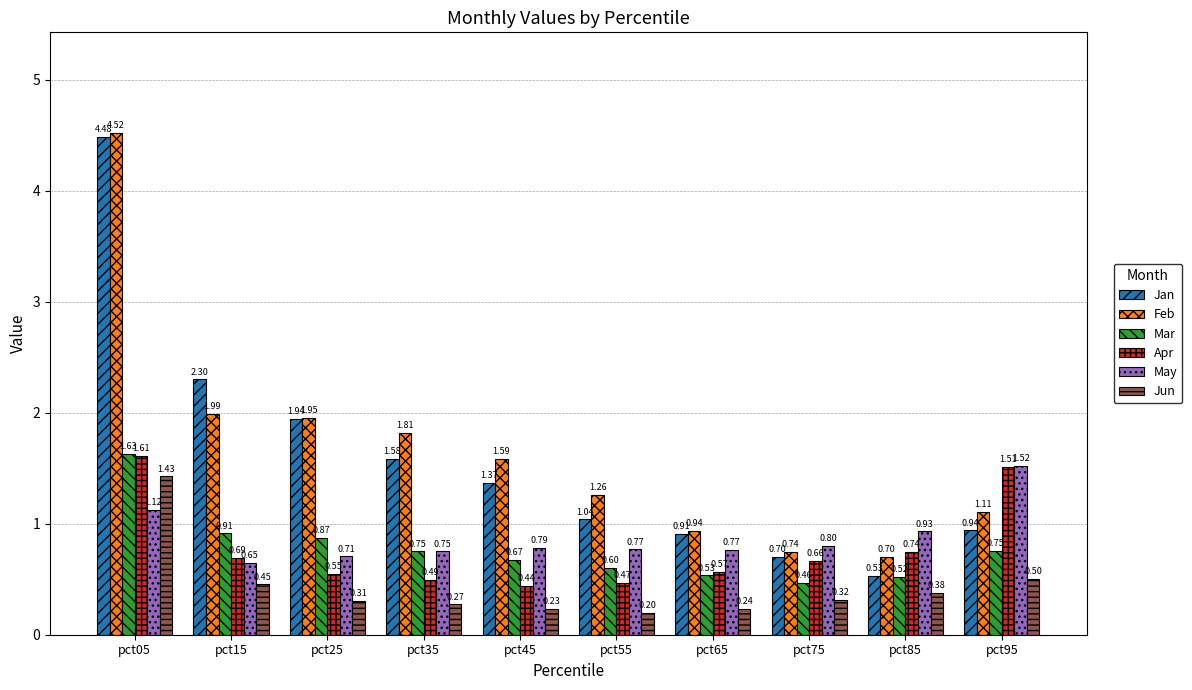

What is the average value of the Feb series?

1.7